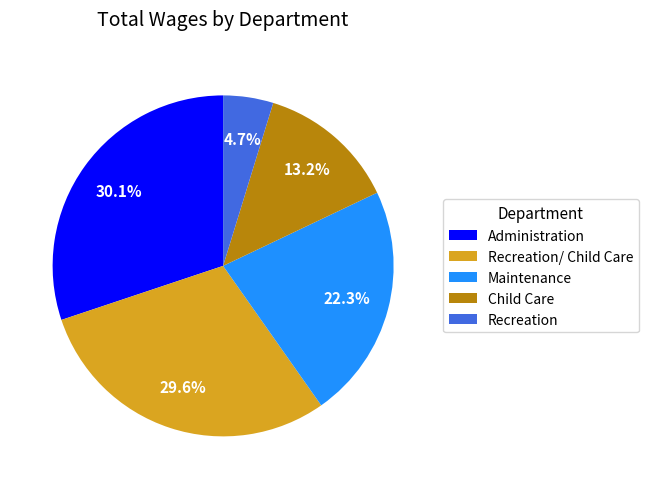

Which category has the biggest portion of the pie?

Administration